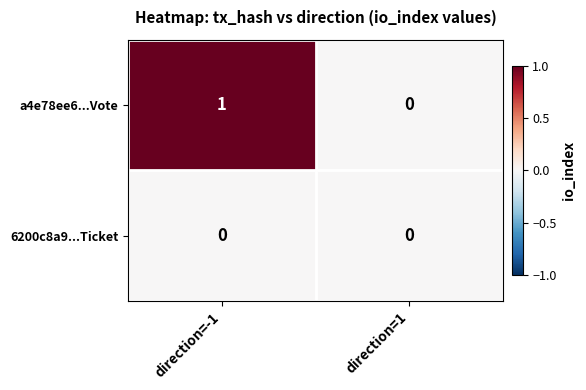

Which category has the lowest value in the a4e78ee6...Vote series?

direction=1